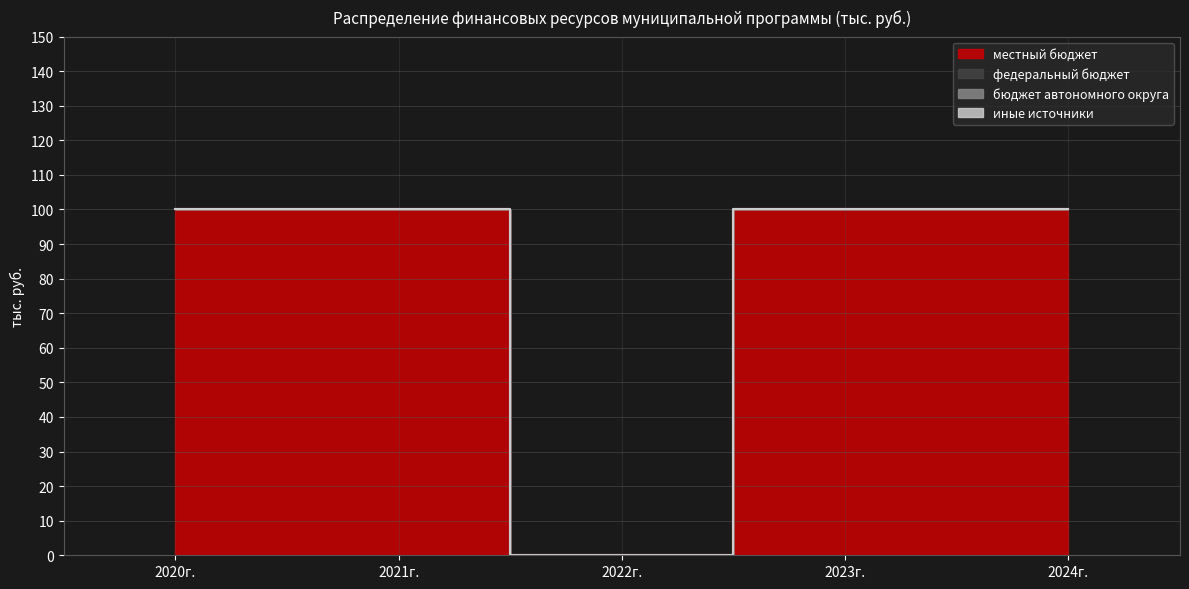

What is the label of the 3rd point from the right?

2022г.